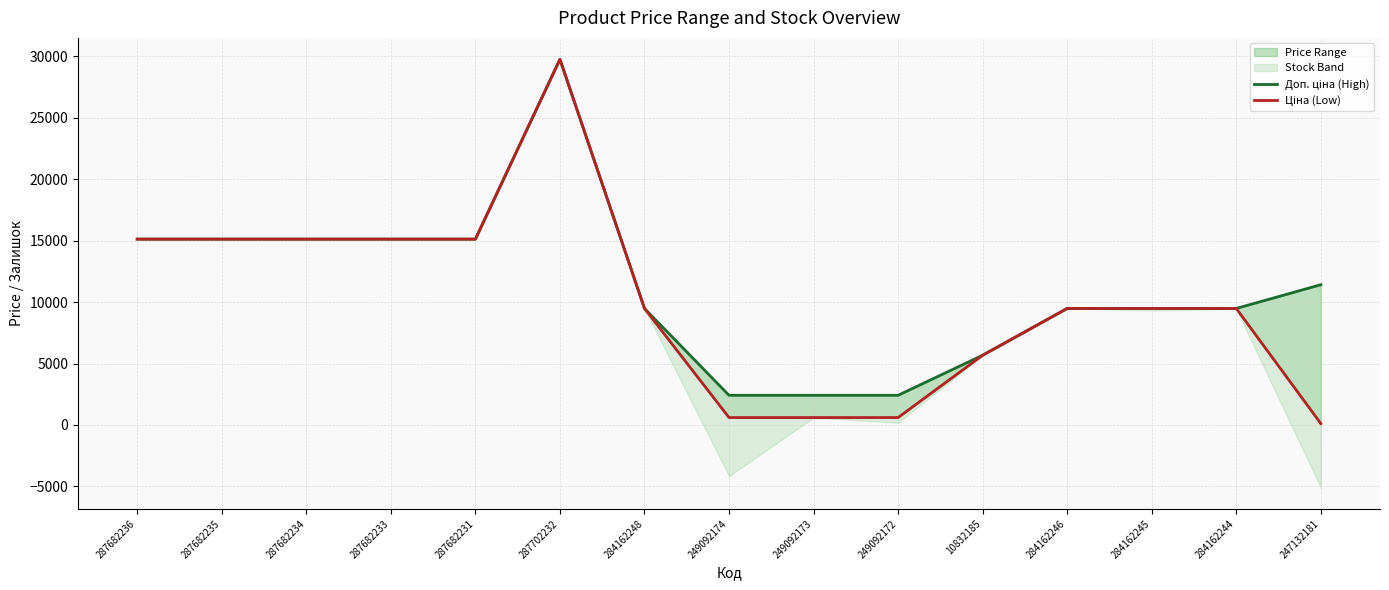

At how many categories does at least one series exceed 8906?

11